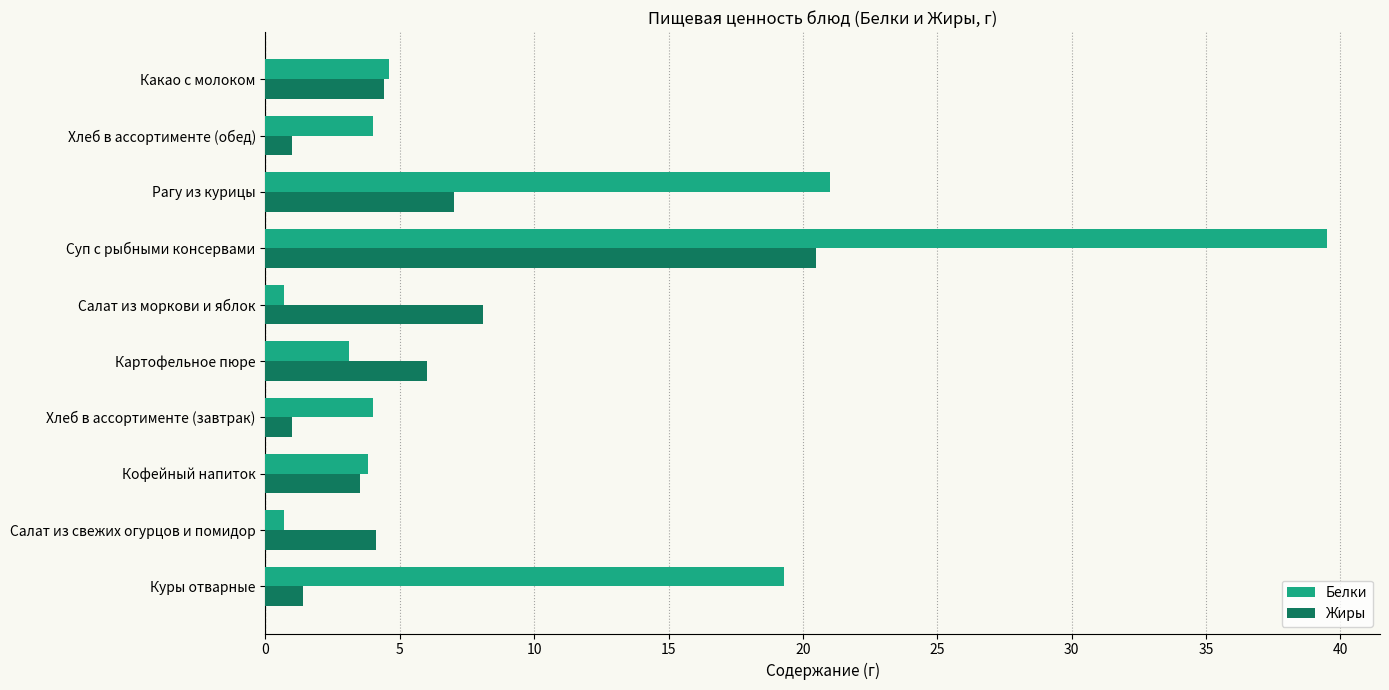

Which series has the largest total across all categories?

Белки